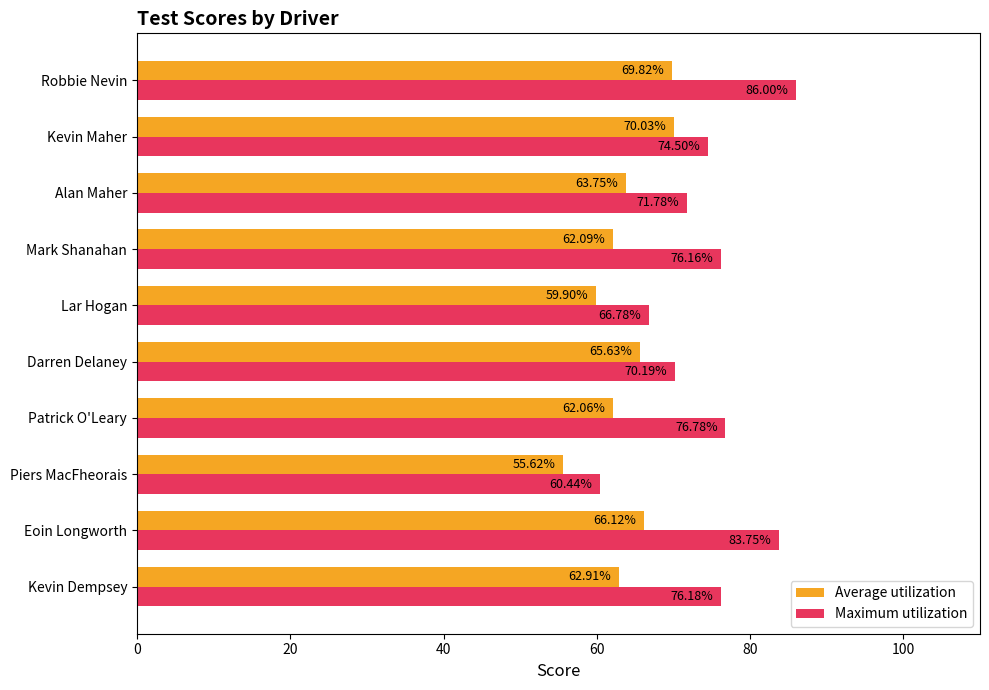

Which series has the widest spread of values?

Maximum utilization